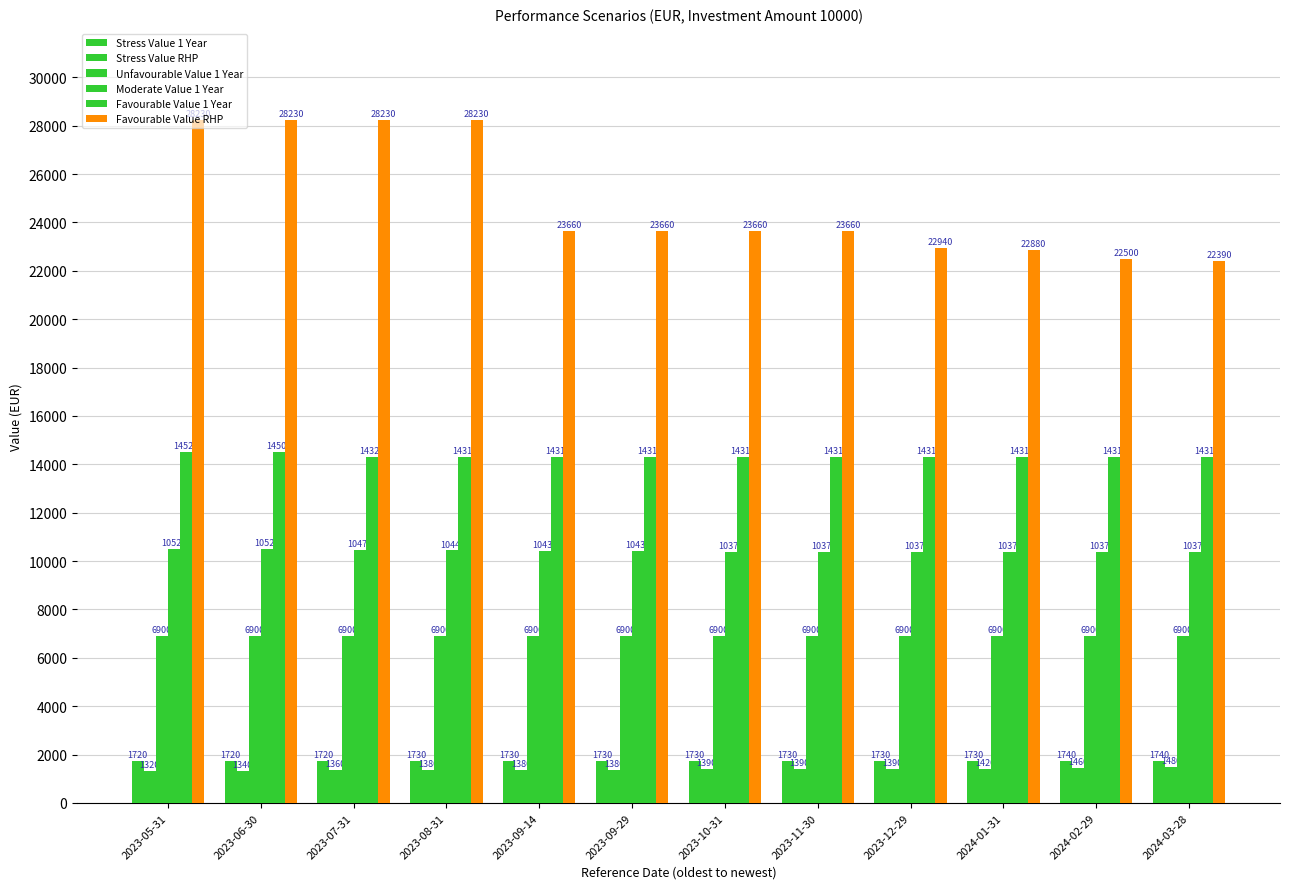

What is the label of the 1st bar from the right?

2024-03-28